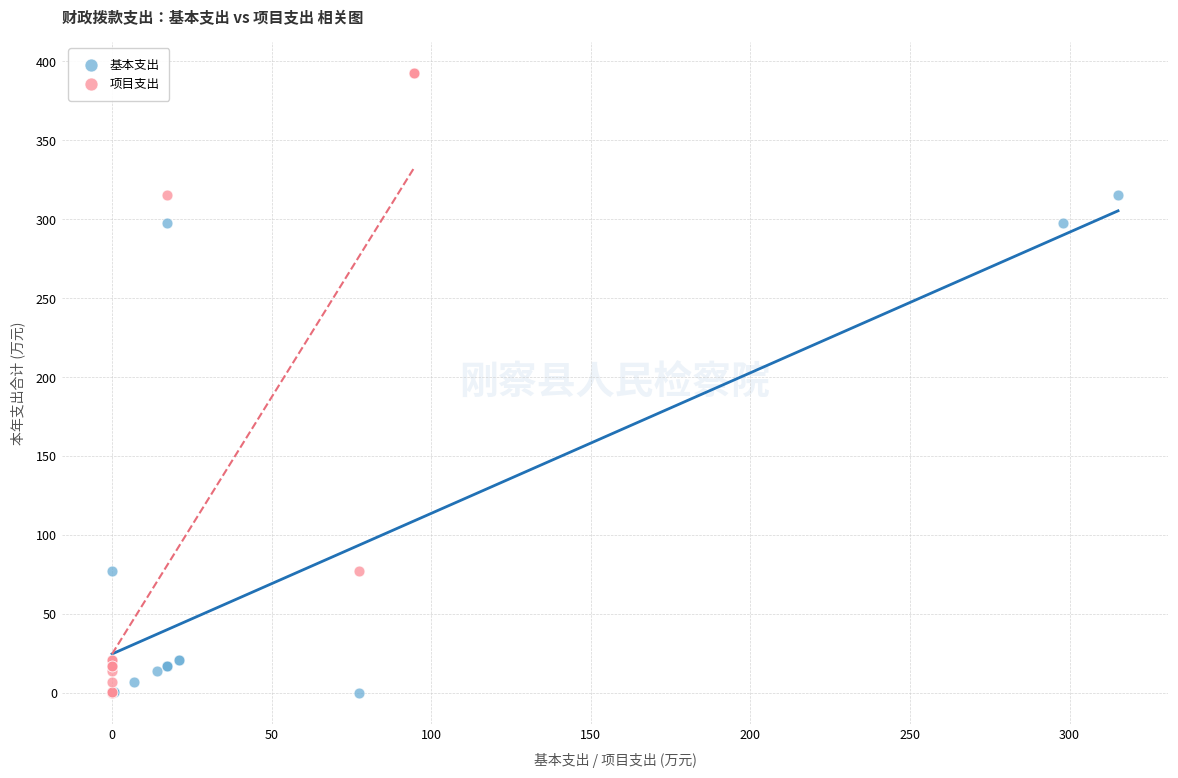

Which series contains the highest Y value?

项目支出